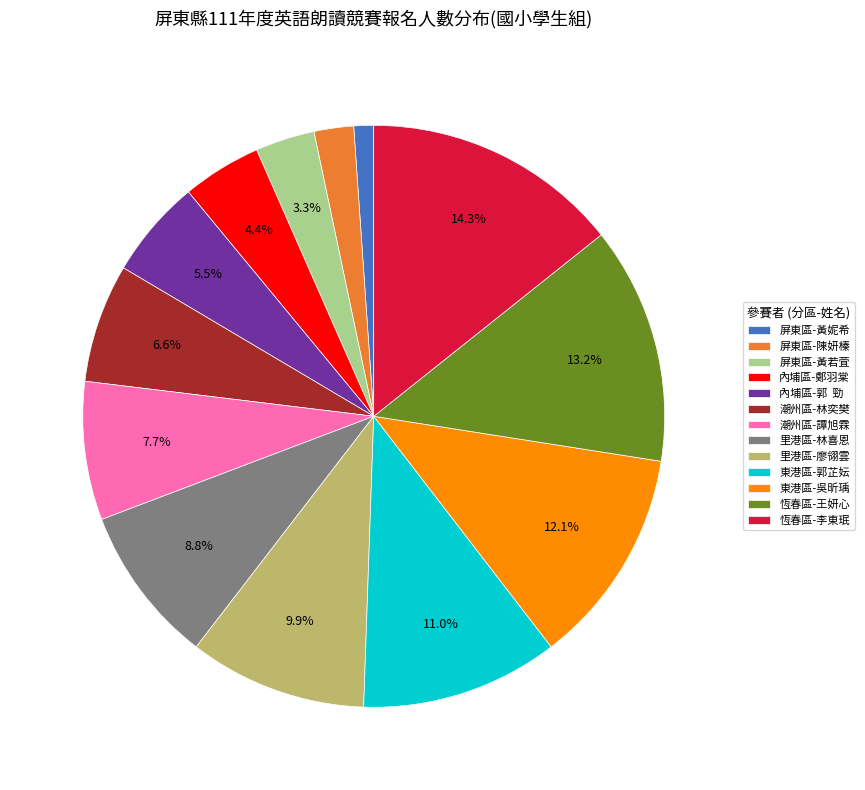

To the nearest percent, what portion does 里港區-林喜恩 represent?

9%